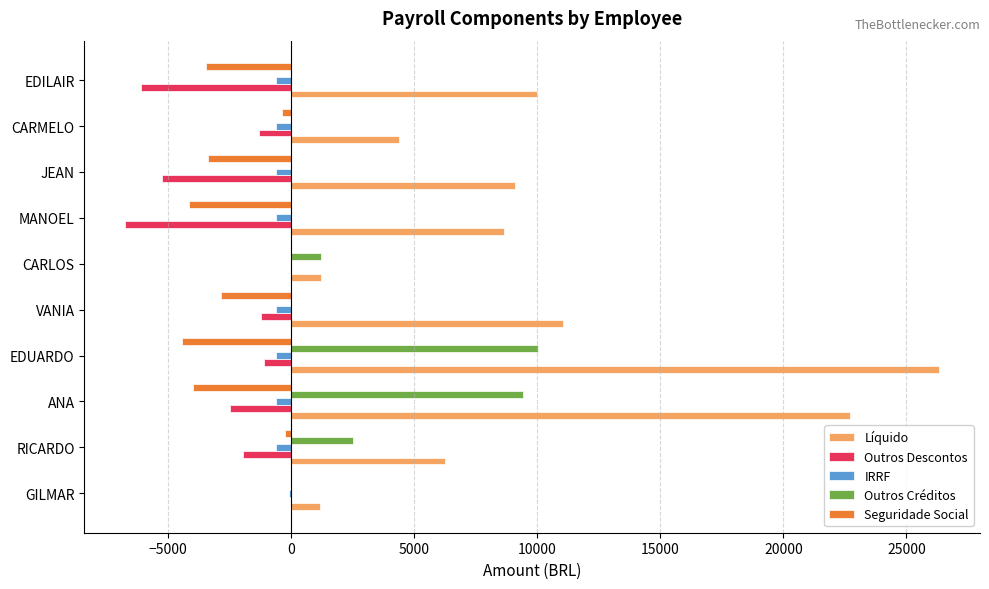

The value of Seguridade Social at ANA is -3979.1. True or false?

True